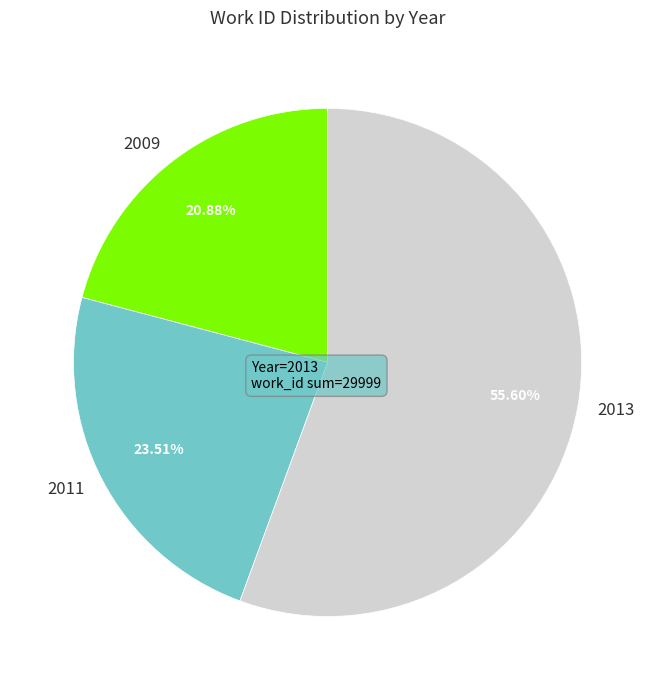

To the nearest percent, what is the average slice percentage?

33%